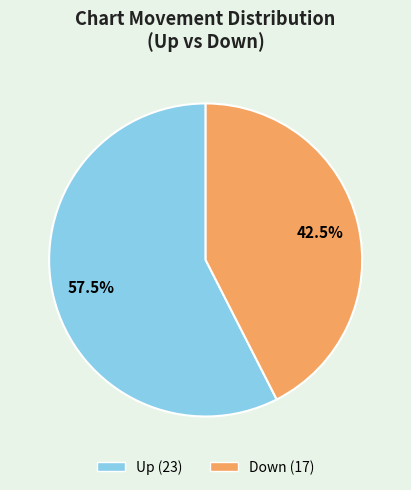

Is there any slice that represents more than half of the pie?

Yes